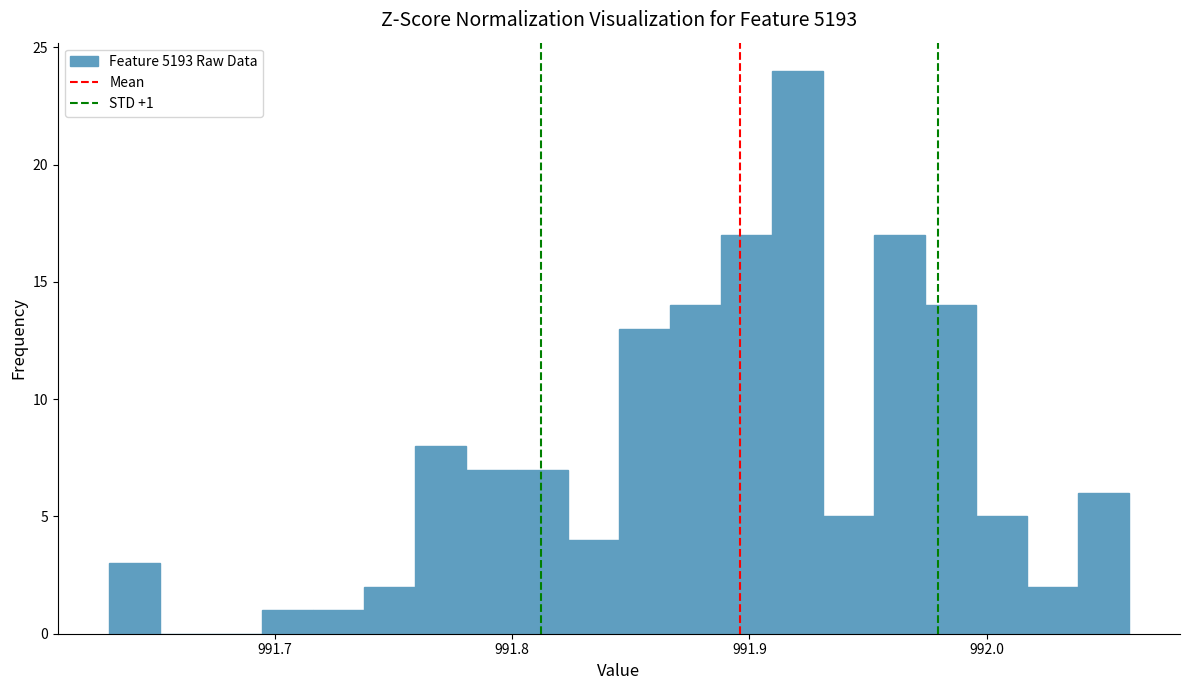

Around what value on the x-axis is the tallest bar? Give the approximate position of its centre, as read against the axis.

991.92